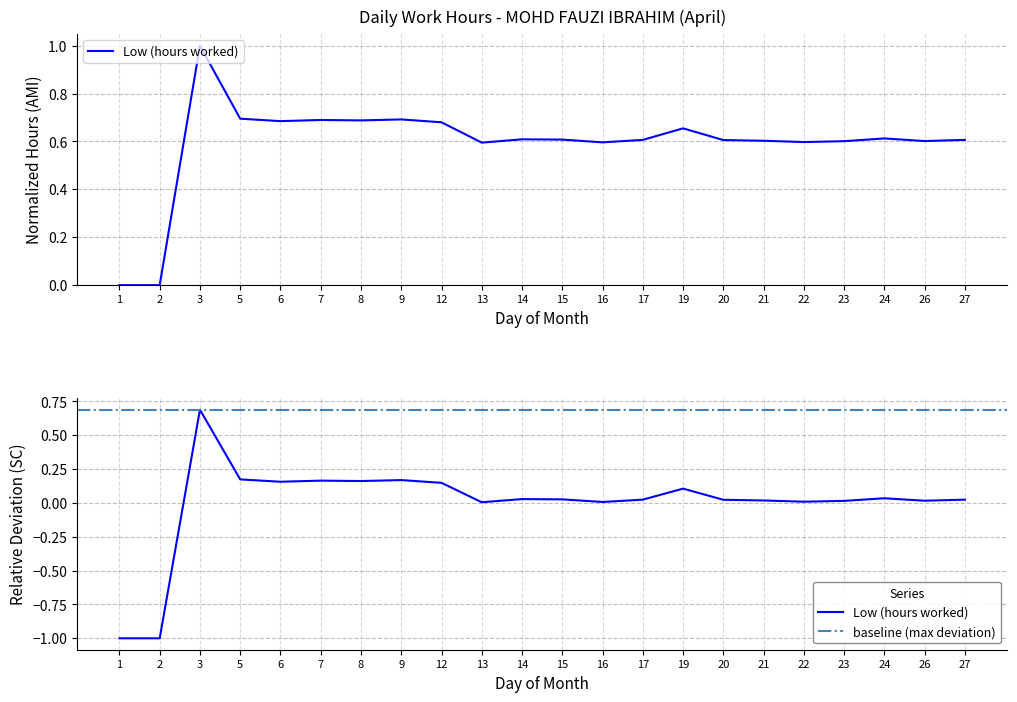

What is the change in value from 3 to 19?

-0.6